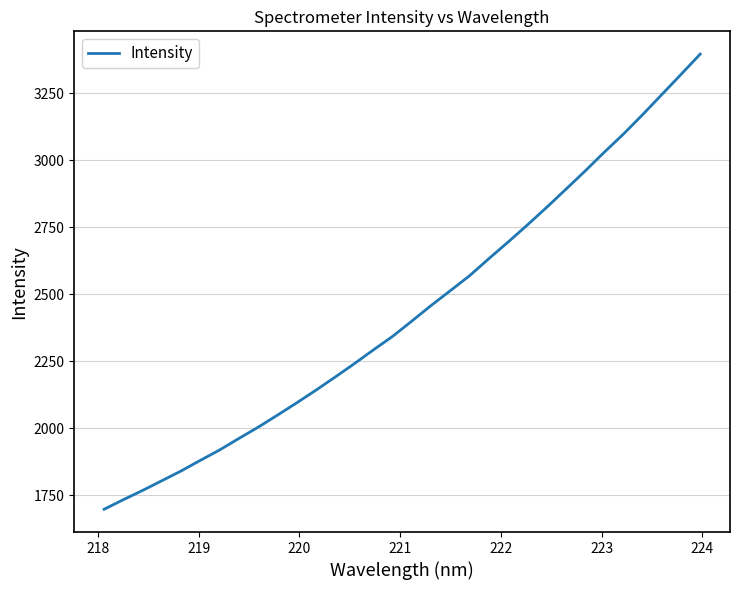

Reading right to left, what are all the values shown in this chart?

3395.7	3319.7	3244.8	3169.6	3097.1	3029.3	2958.9	2890.9	2823.4	2758.0	2694.5	2632.6	2569.1	2513.3	2458.0	2400.0	2343.0	2292.4	2240.5	2190.6	2141.6	2094.3	2048.5	2003.6	1961.7	1918.8	1880.1	1840.5	1804.1	1767.8	1733.4	1697.6